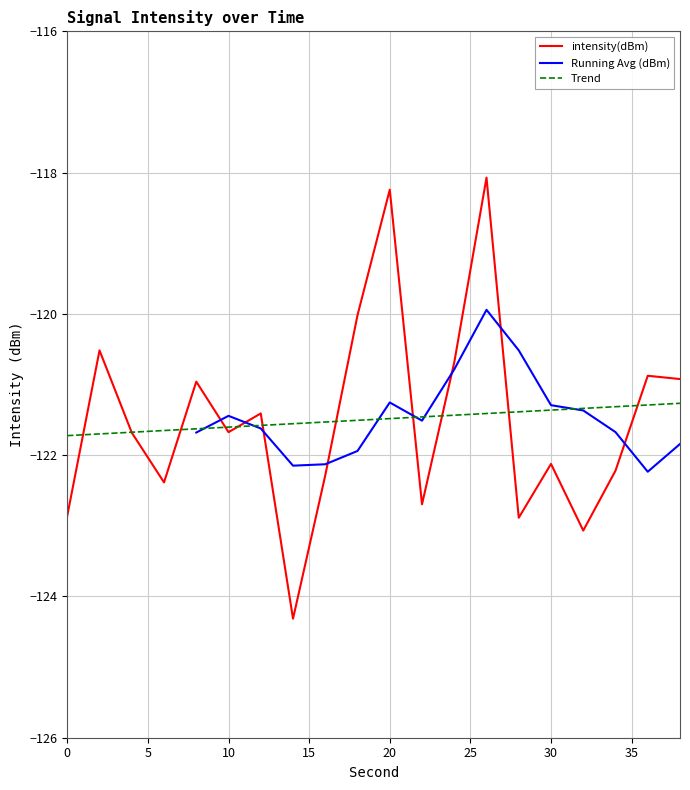

What is the minimum value for Trend?

-121.7